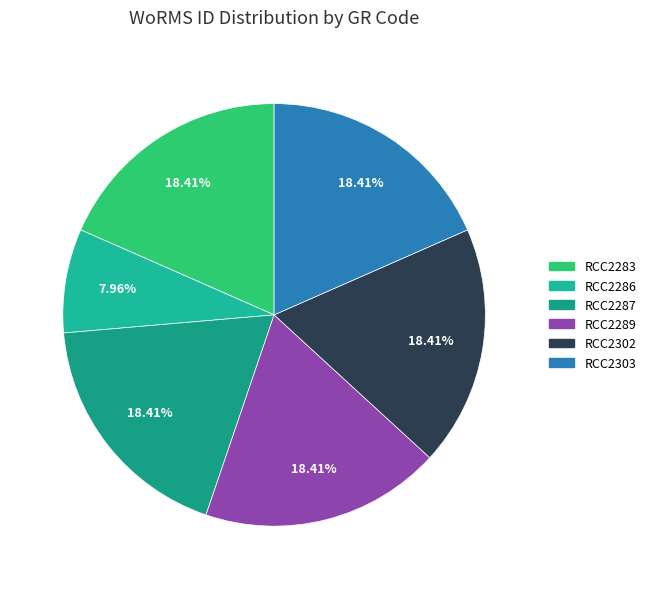

Does any single category account for the majority?

No